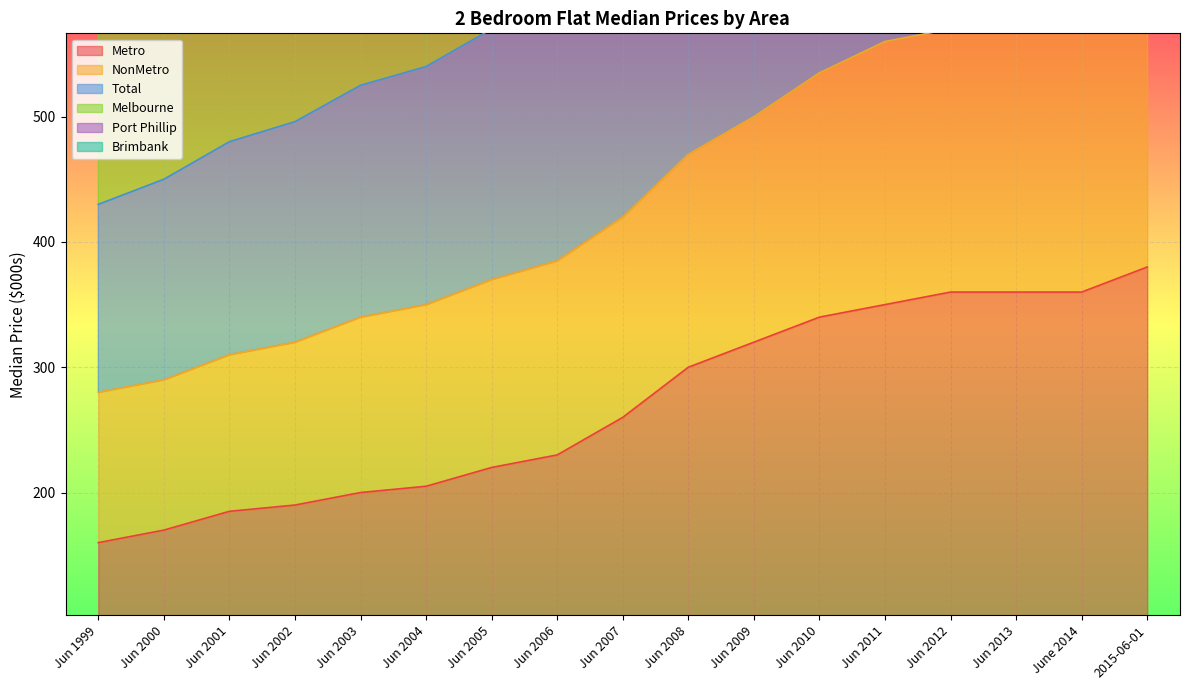

Which has a higher value, Jun 2005 or Jun 2010?

Jun 2010